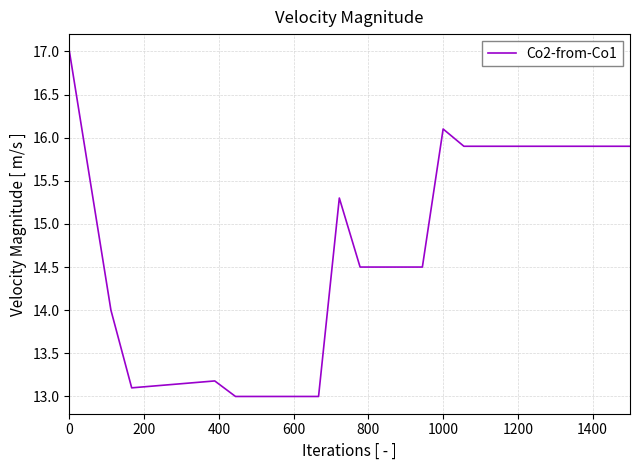

What is the maximum value shown in the chart?

17.0